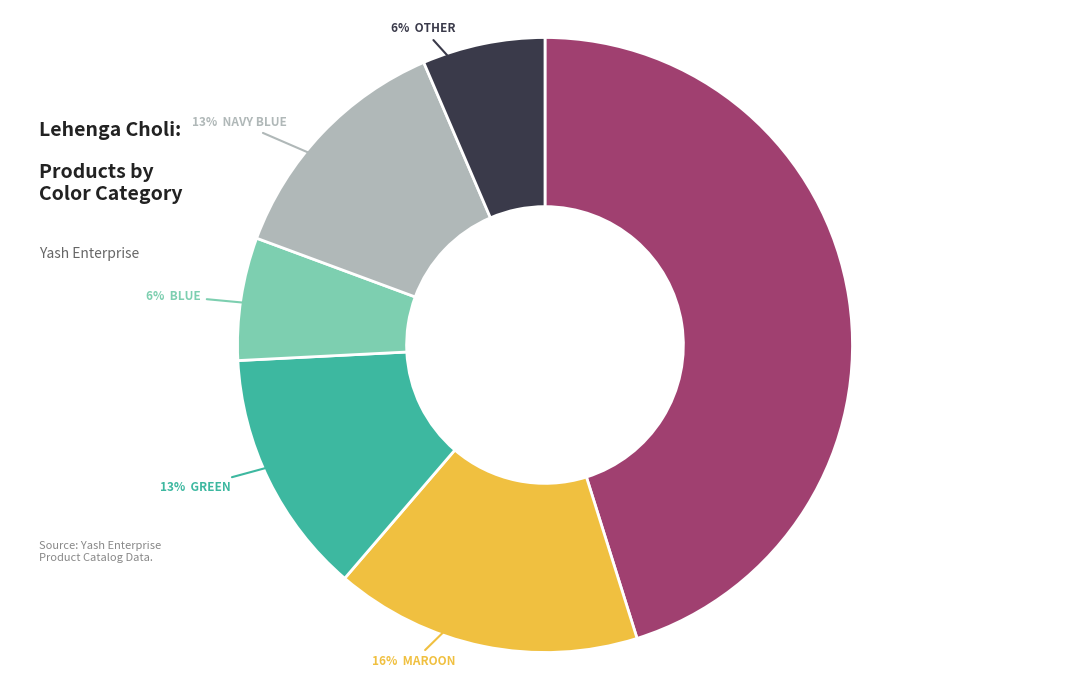

How many slices are in this pie chart?

6